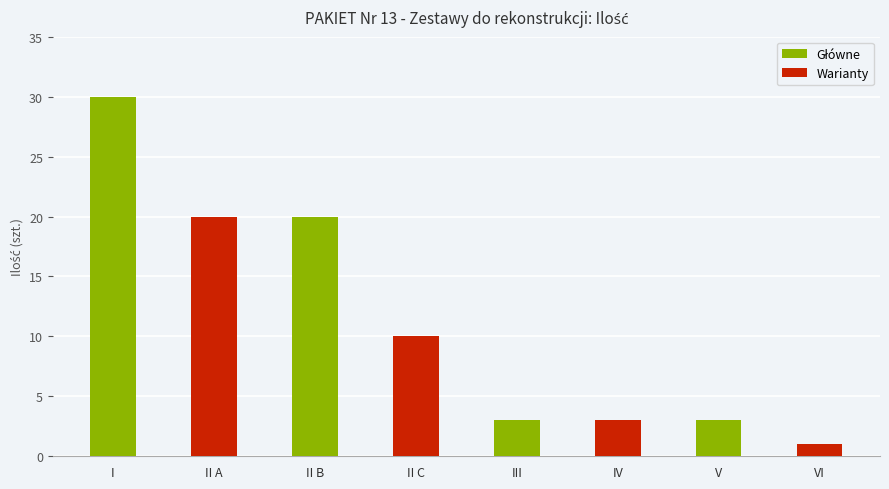

Rank the categories by Warianty value from lowest to highest.

V, III, II B, I